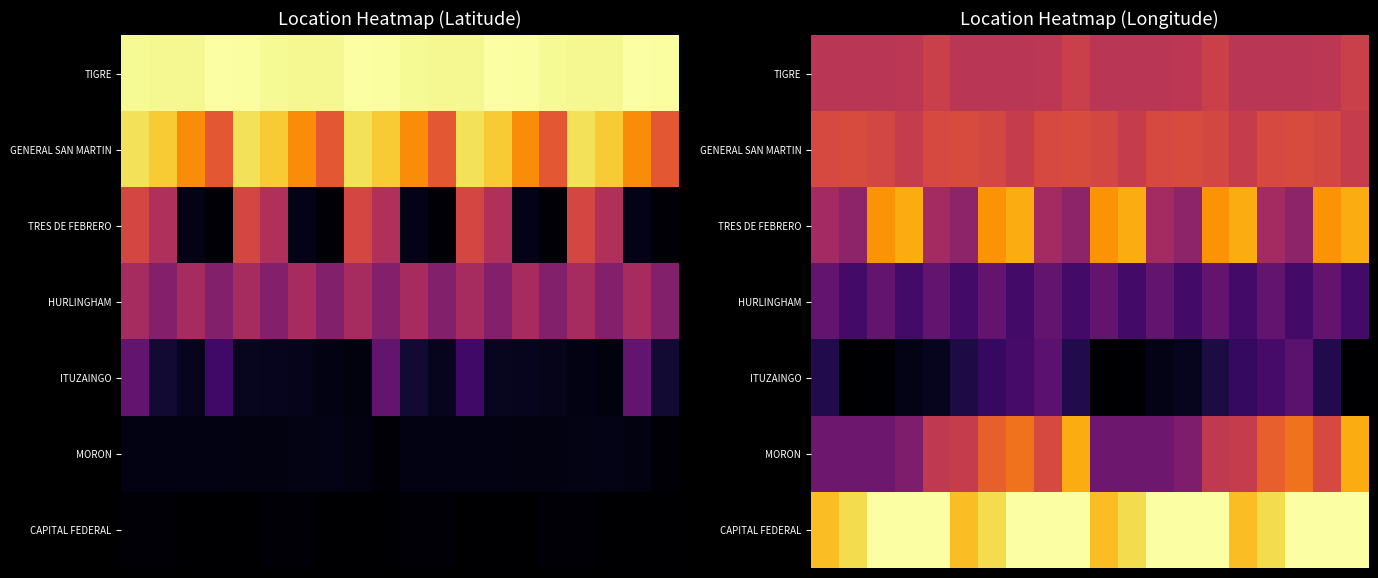

What is the difference between the highest and lowest values at 0?

0.7